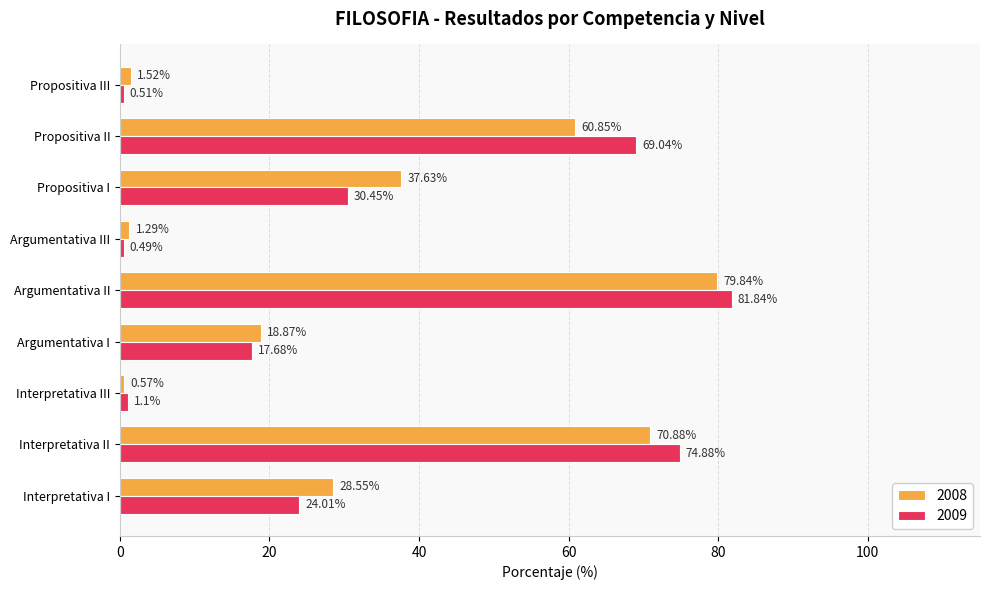

How many data points in 2009 are above 24?

5